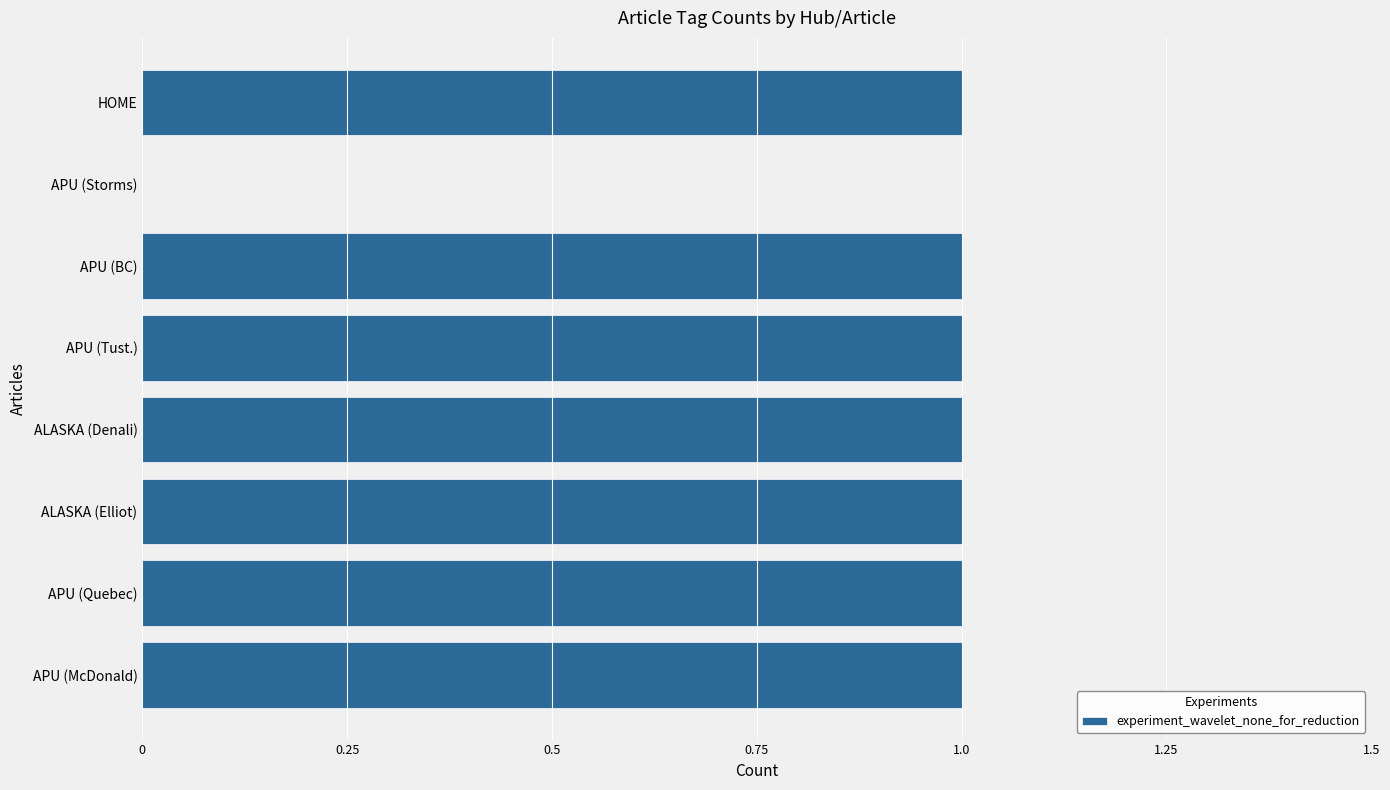

What is the change in value from APU (Storms) to APU (Tust.)?

+1